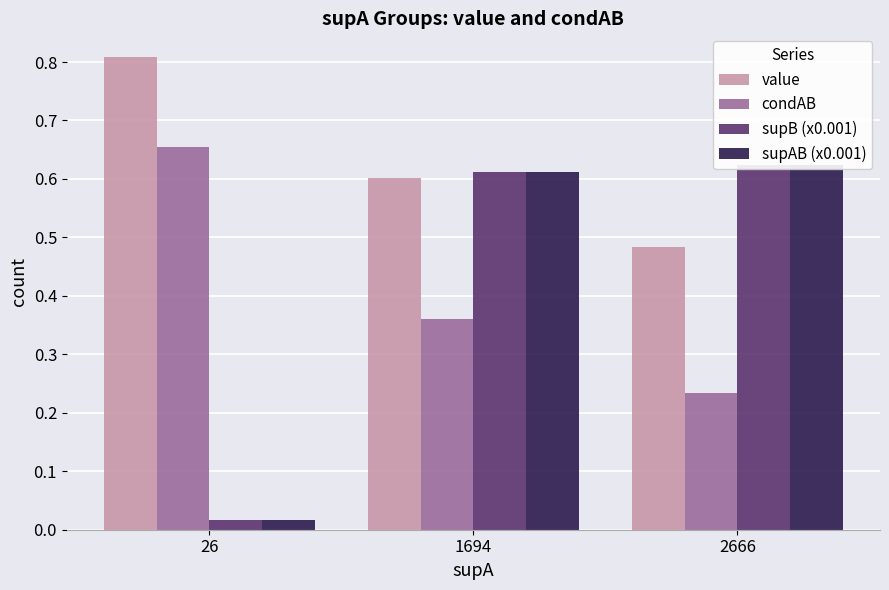

How many bars are there in total?

12